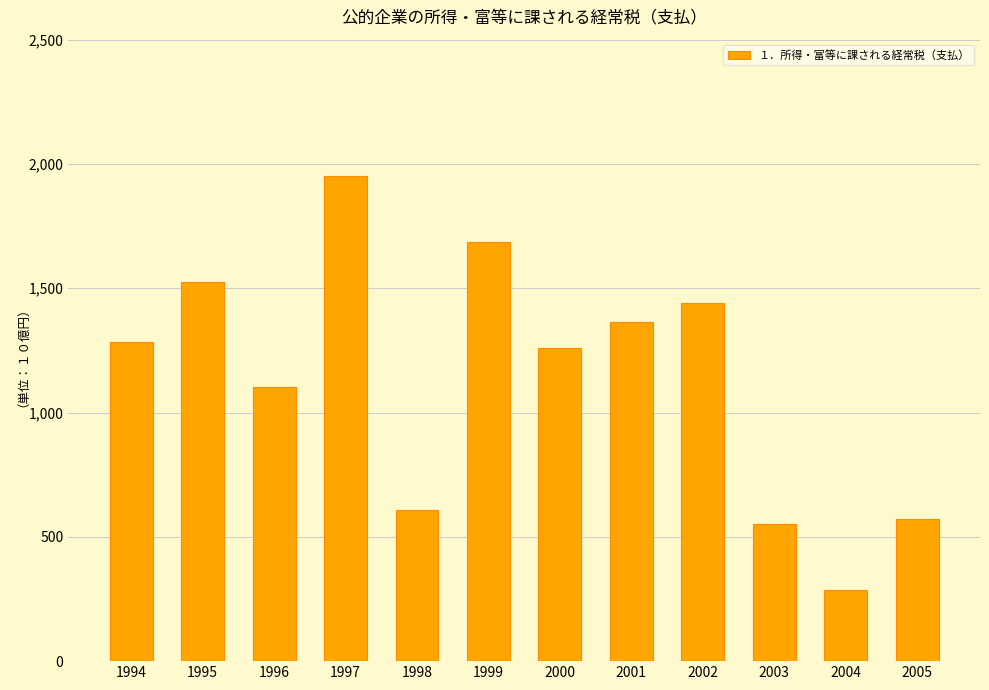

The chart shows a value of 3287.9 at 1997. True or false?

False